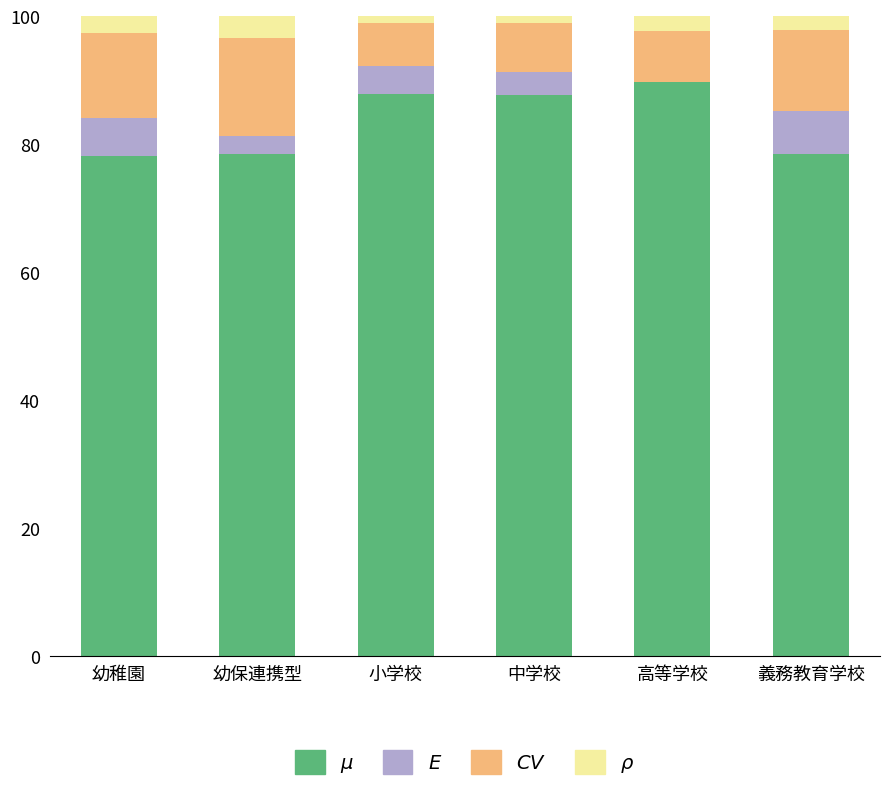

Are the bars grouped side by side (vs. stacked)?

No